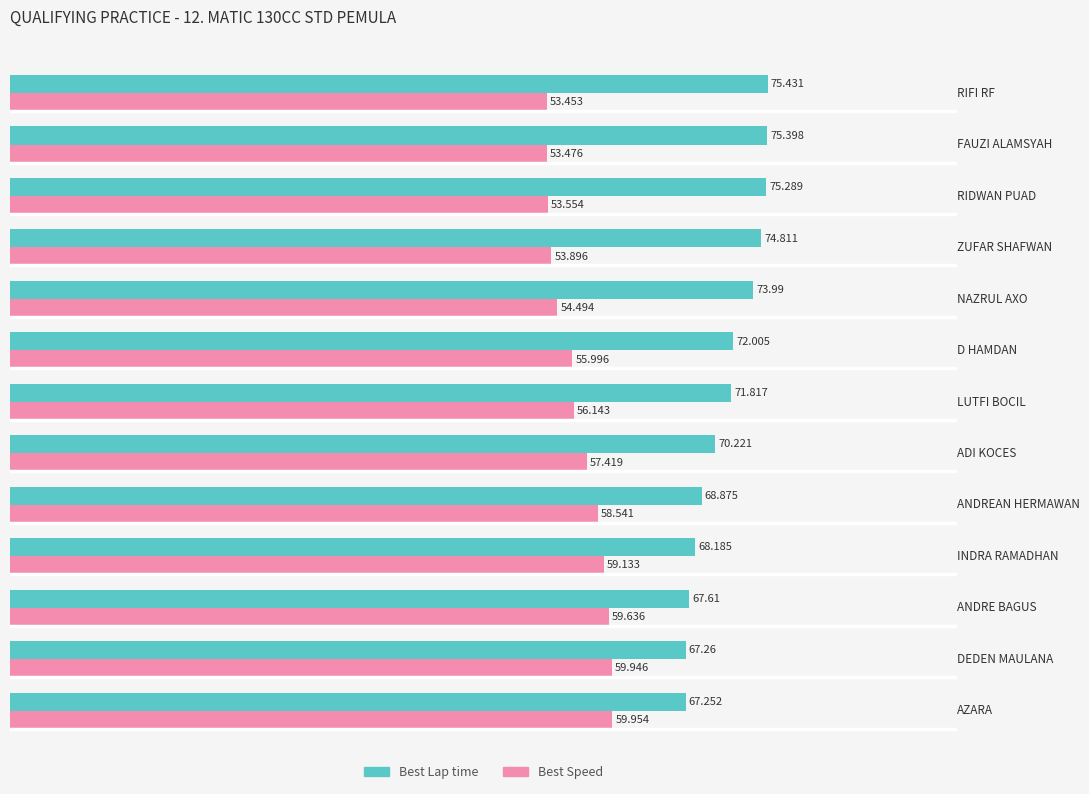

What is the difference between the maximum and minimum values in the Best Lap time series?

8.2